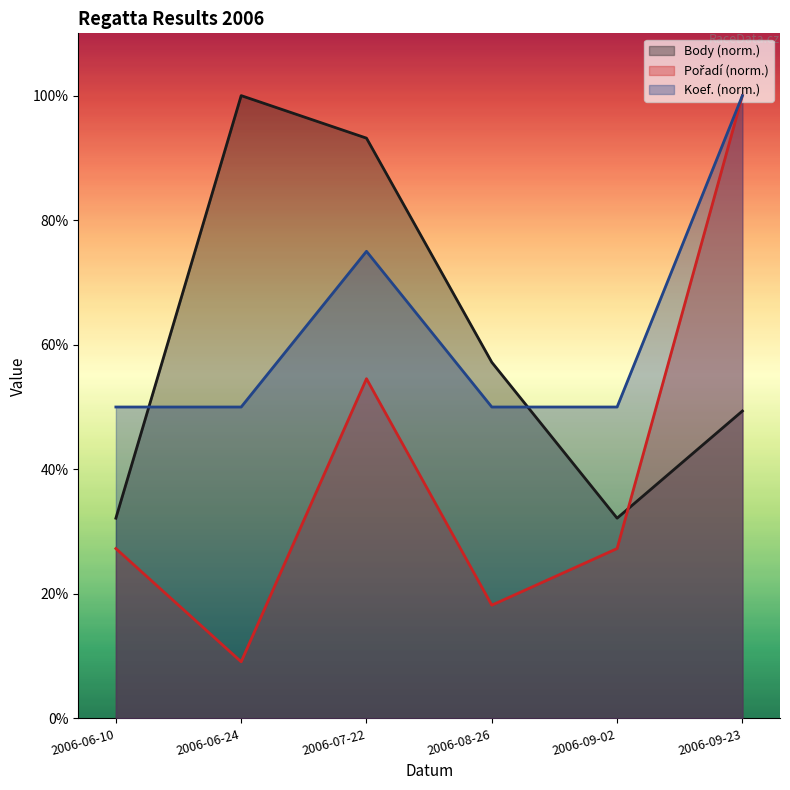

At which label does Pořadí first exceed 27?

2006-06-10